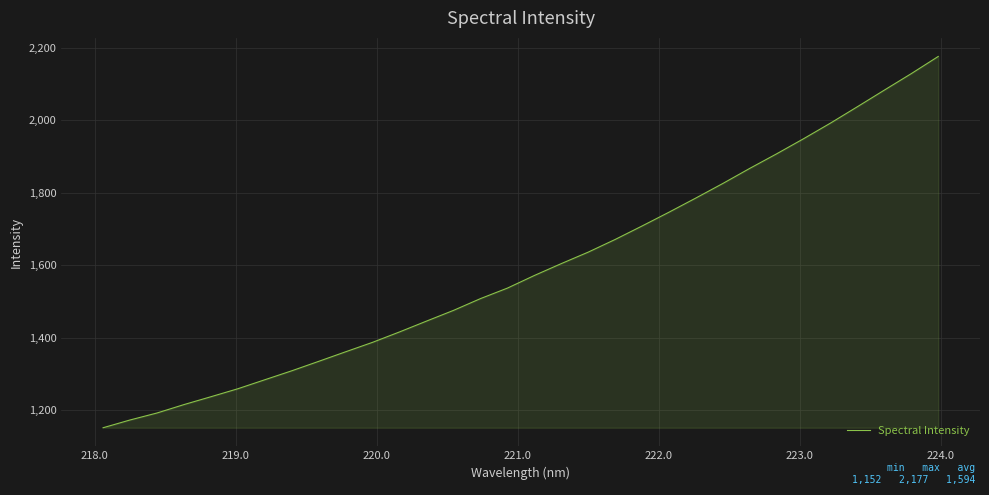

How many values exceed 1572?

16